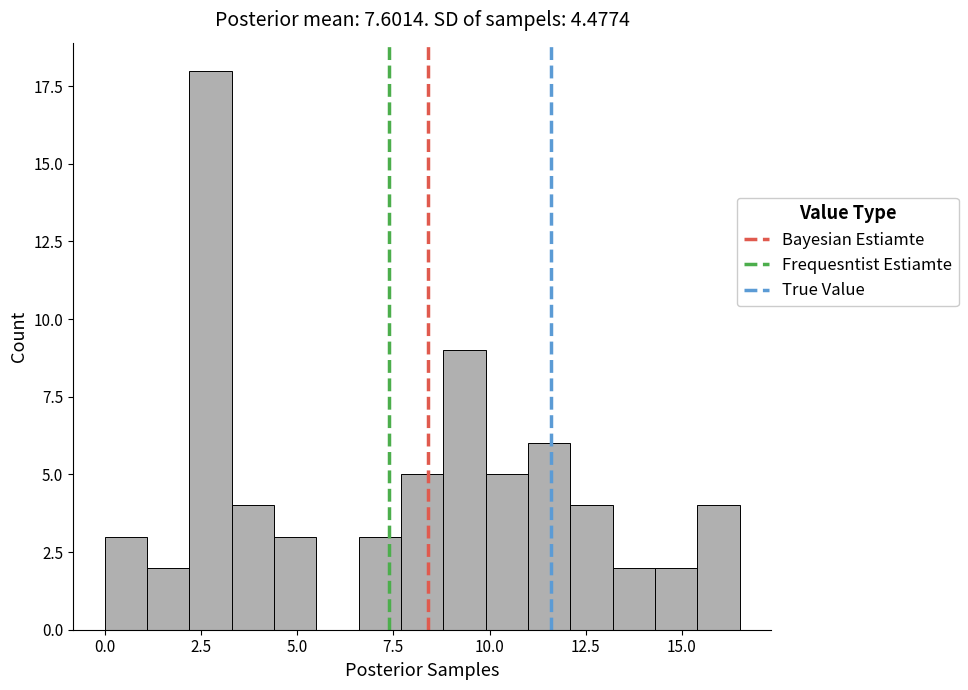

Around what value on the x-axis is the tallest bar? Give the approximate position of its centre, as read against the axis.

3.0